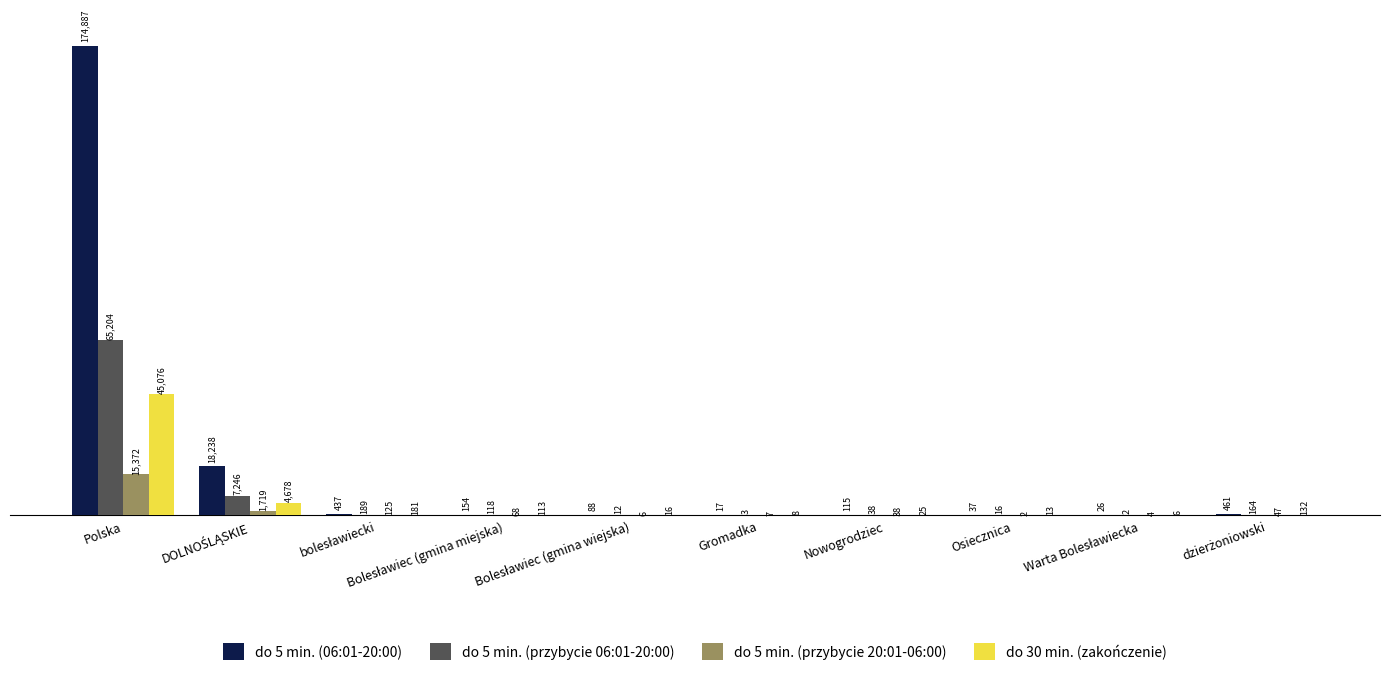

Which series has the largest total across all categories?

do 5 min. (06:01-20:00)